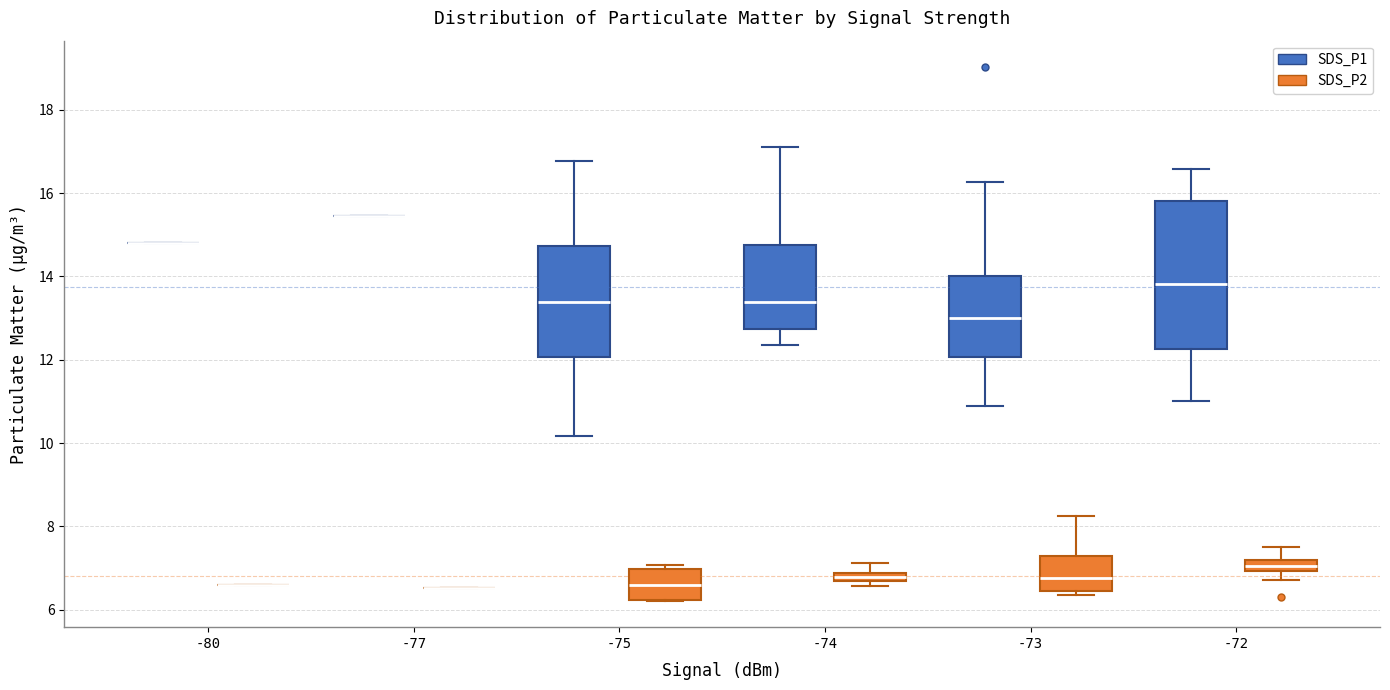

Comparing the boxes themselves (not the whiskers), which one is the tallest?

-72 (SDS_P1)